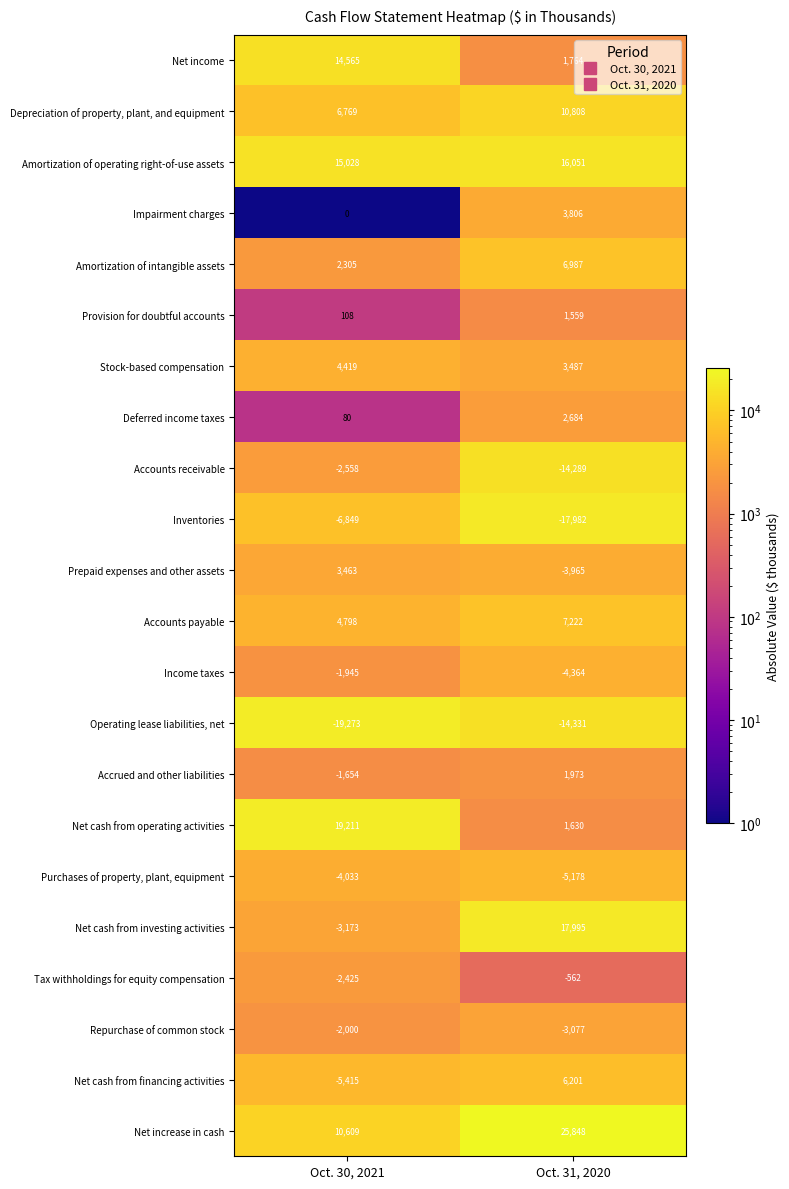

Which category has the highest value across all series?

Oct. 31, 2020